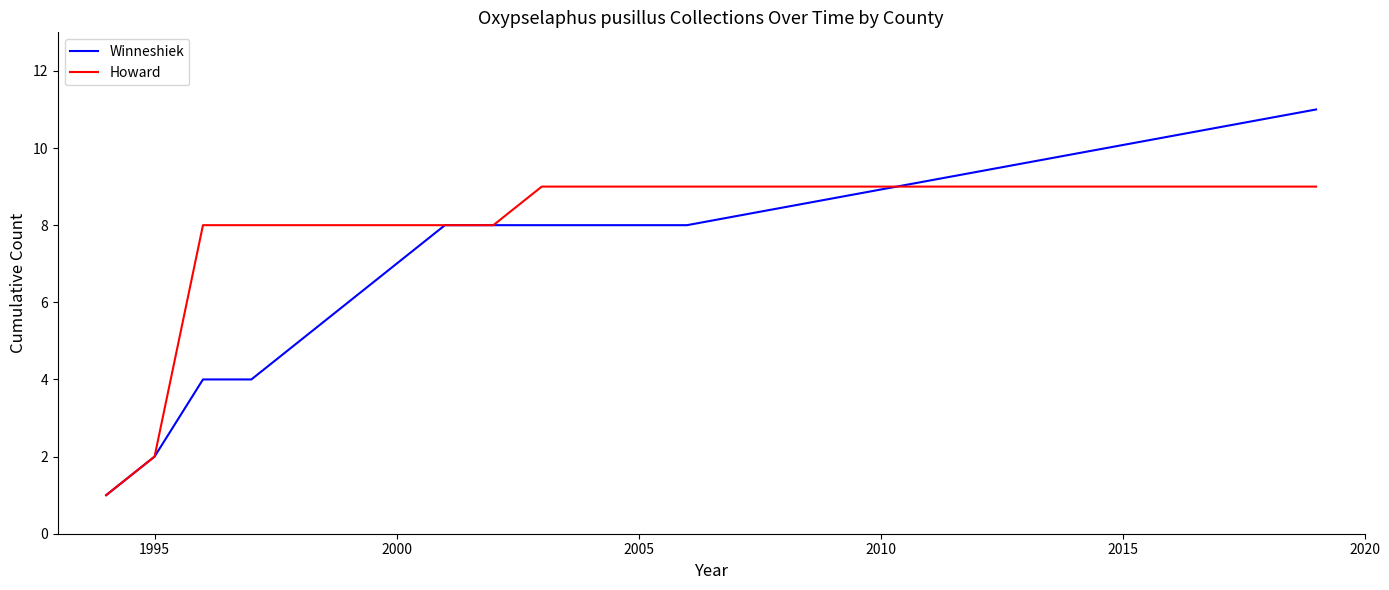

At how many categories does at least one series exceed 4?

12